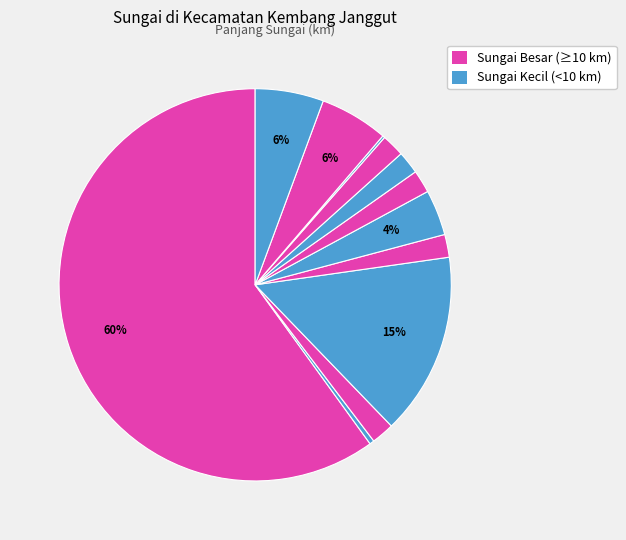

How many slices are in this pie chart?

12